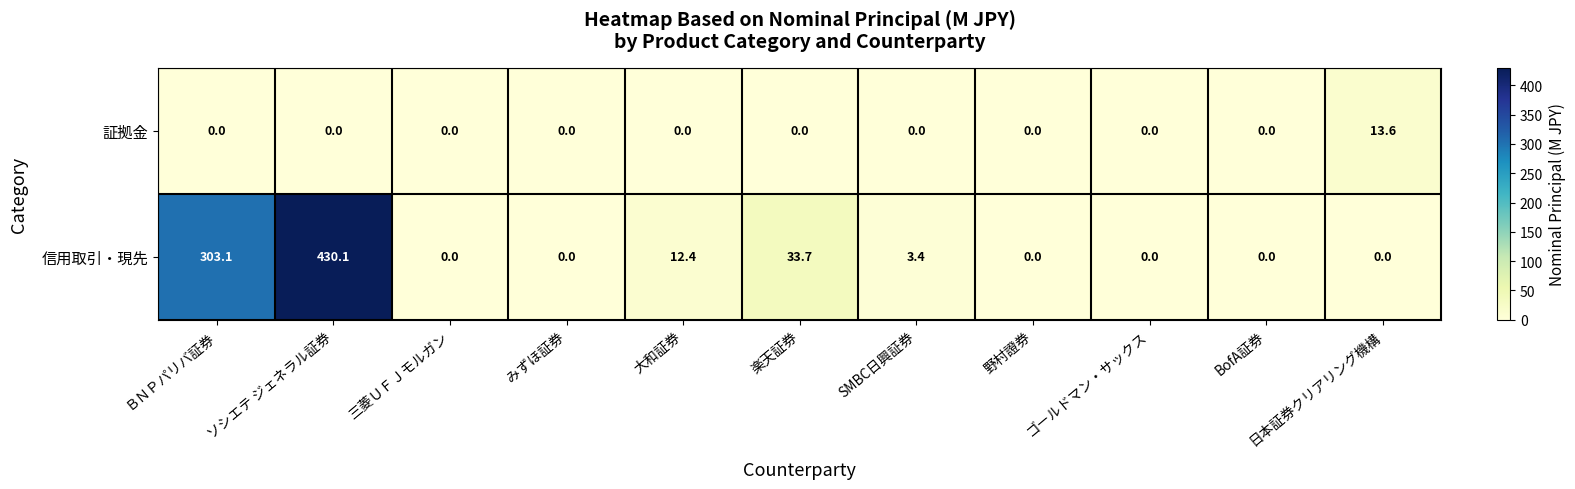

List the series in order of their peak value, lowest first.

証拠金, 信用取引・現先